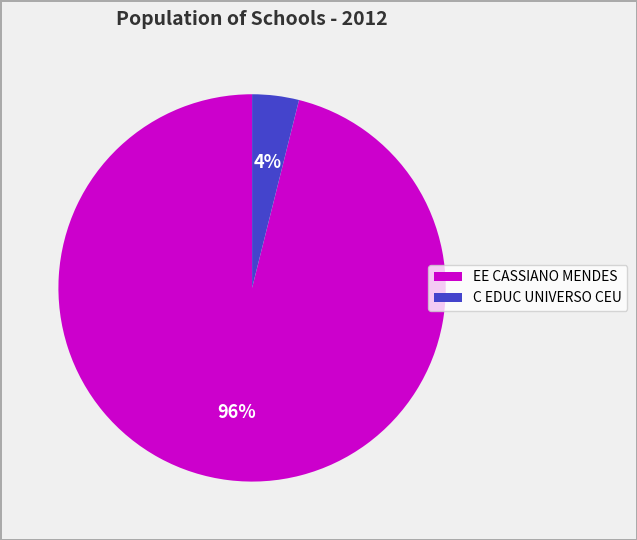

Which has a higher value, C EDUC UNIVERSO CEU or EE CASSIANO MENDES?

EE CASSIANO MENDES